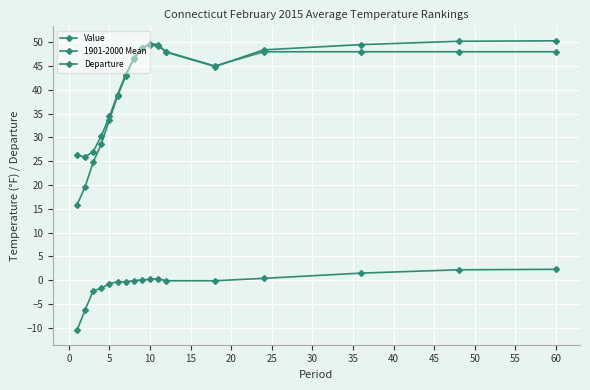

True or false: Departure and 1901-2000 Mean intersect in this chart.

False